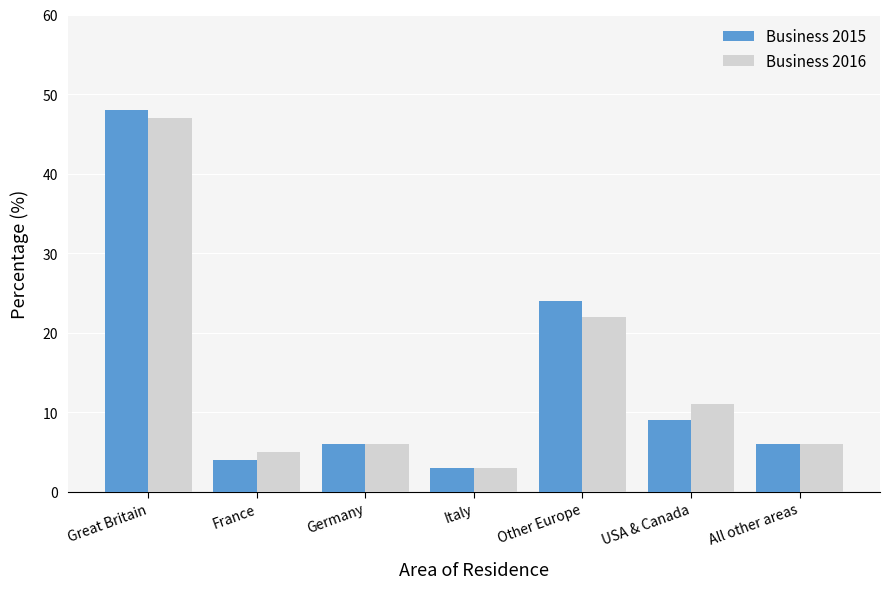

At which category is the sum across all series the highest?

Great Britain